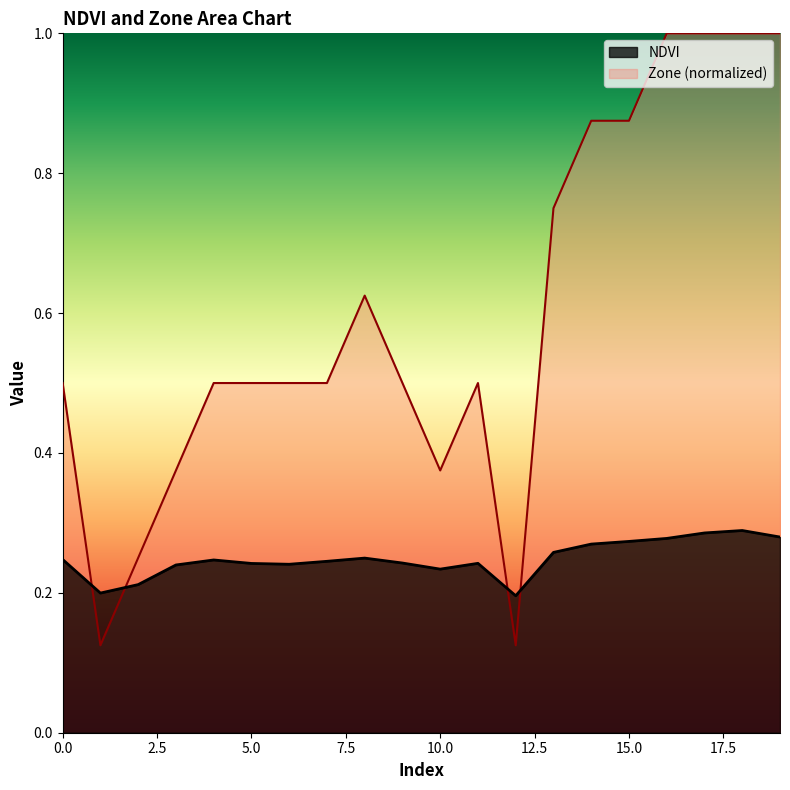

At which category does the chart reach its peak across all series?

16